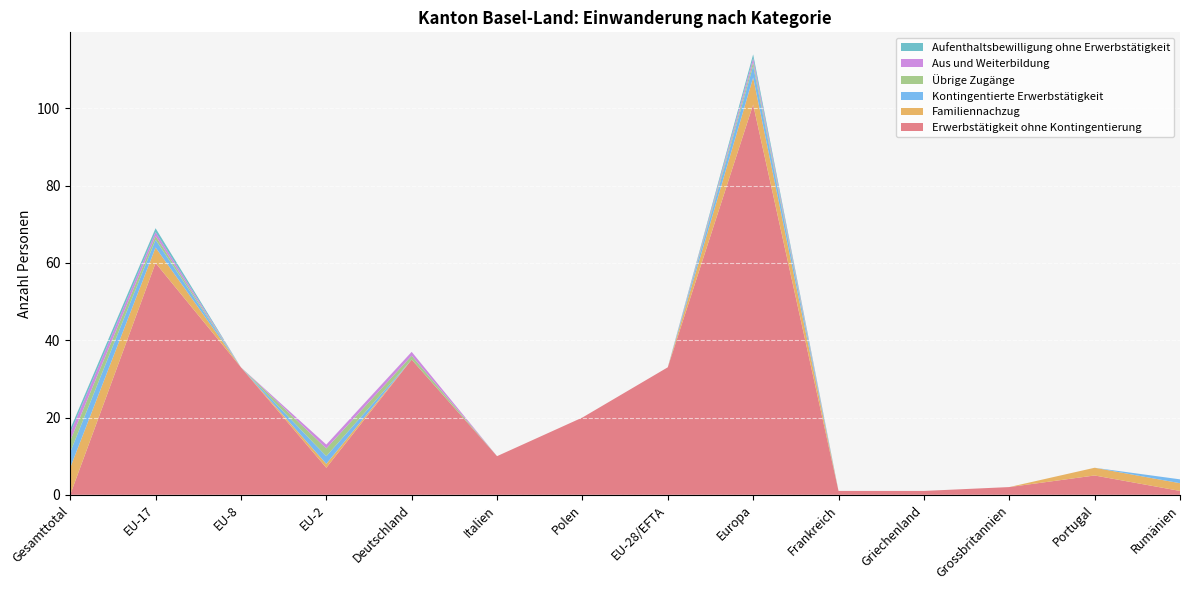

Reading left to right, extract all data points from this chart.

Erwerbstätigkeit ohne Kontingentierung: 0	60	33	7	35	10	20	33	101	1	1	2	5	1
Familiennachzug: 7	4	0	1	0	0	0	0	7	0	0	0	2	2
Kontingentierte Erwerbstätigkeit: 4	2	0	2	0	0	0	0	3	0	0	0	0	1
Übrige Zugänge: 3	1	0	2	1	0	0	0	1	0	0	0	0	0
Aus und Weiterbildung: 2	1	0	1	1	0	0	0	1	0	0	0	0	0
Aufenthaltsbewilligung ohne Erwerbstätigkeit: 1	1	0	0	0	0	0	0	1	0	0	0	0	0